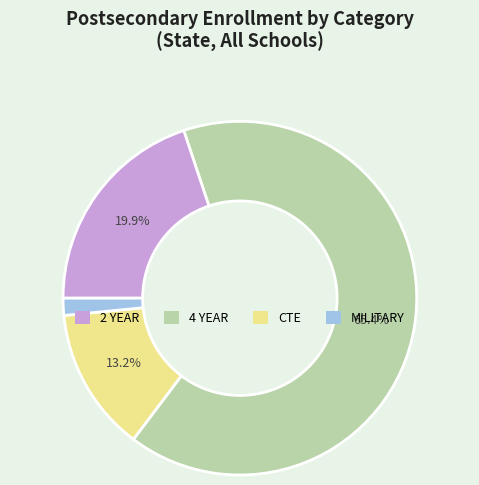

Is the sum of 4 YEAR and CTE greater than half?

Yes